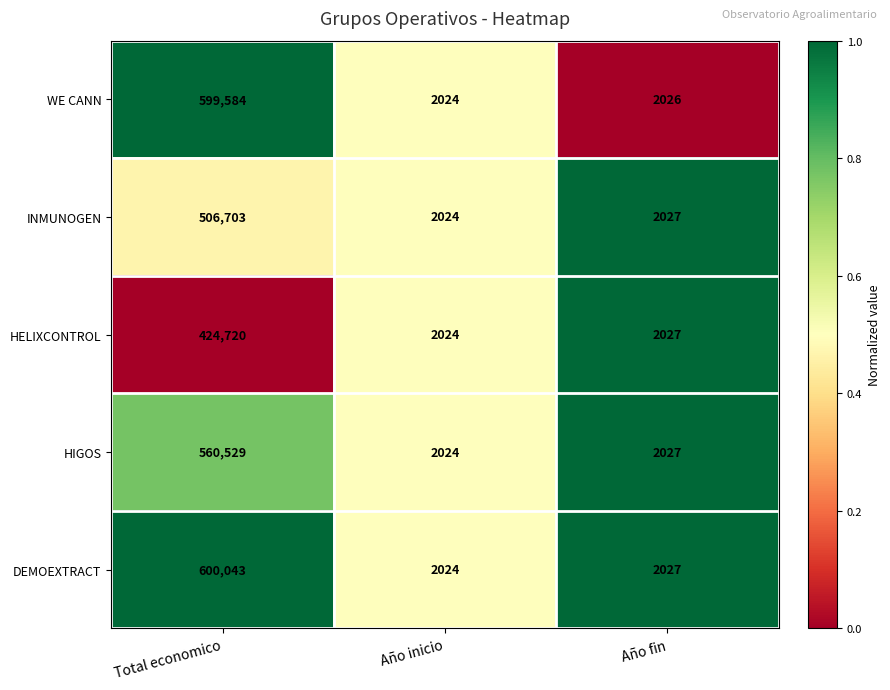

Which series has the widest spread of values?

DEMOEXTRACT